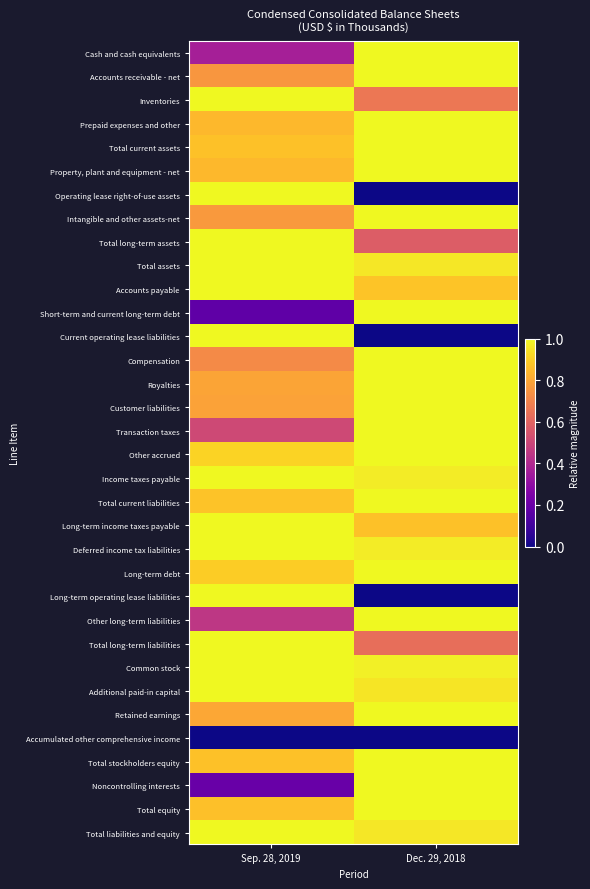

Which series has the largest range (max minus min)?

Operating lease right-of-use assets